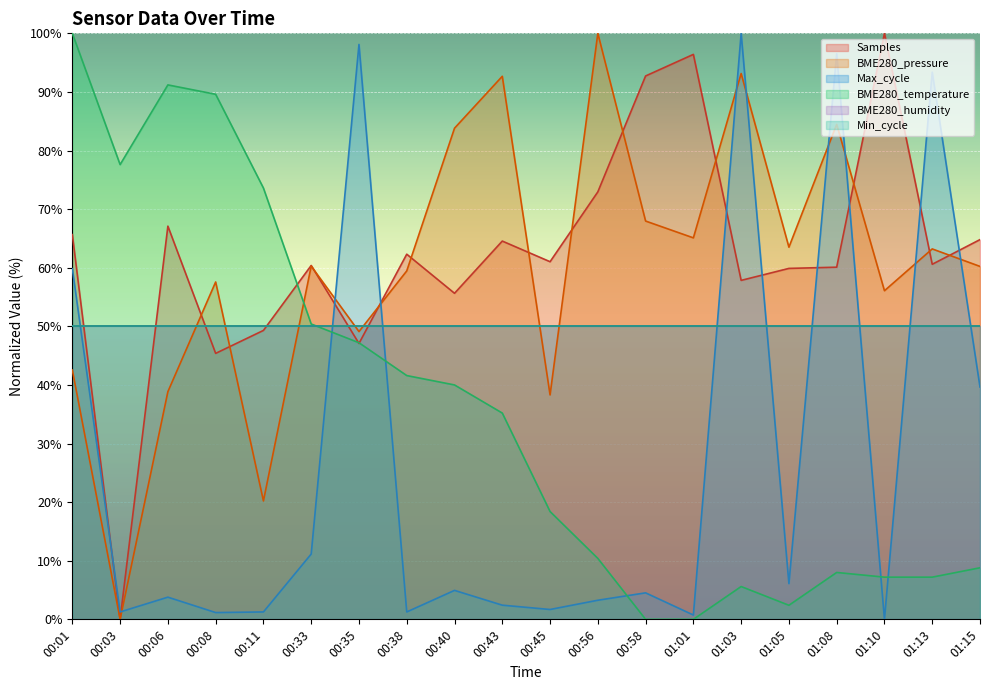

How many values in the Samples series are below 61?

10